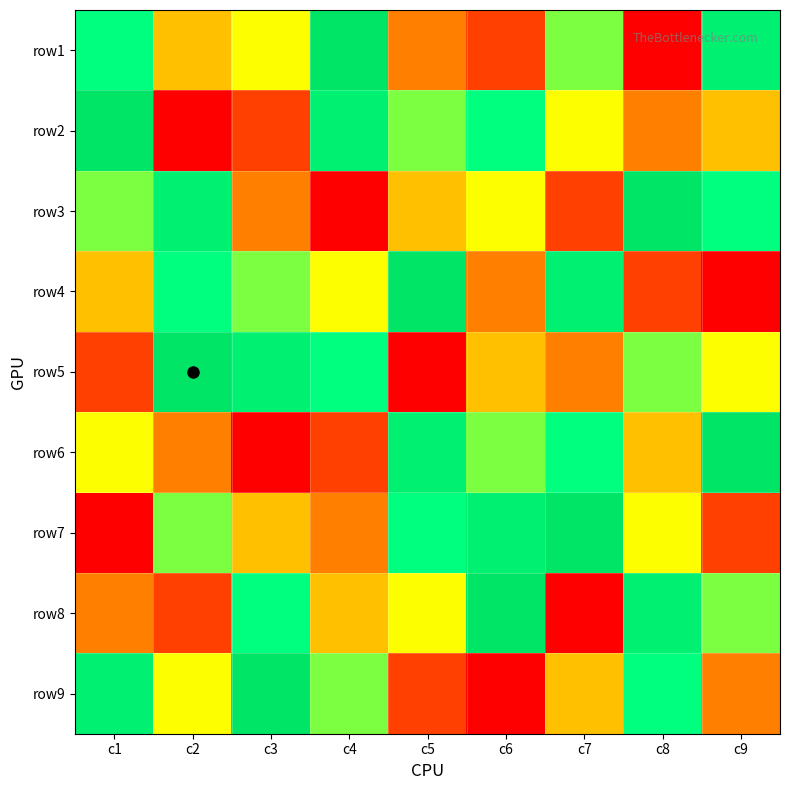

What is the spread (max minus min) of values at c3?

8